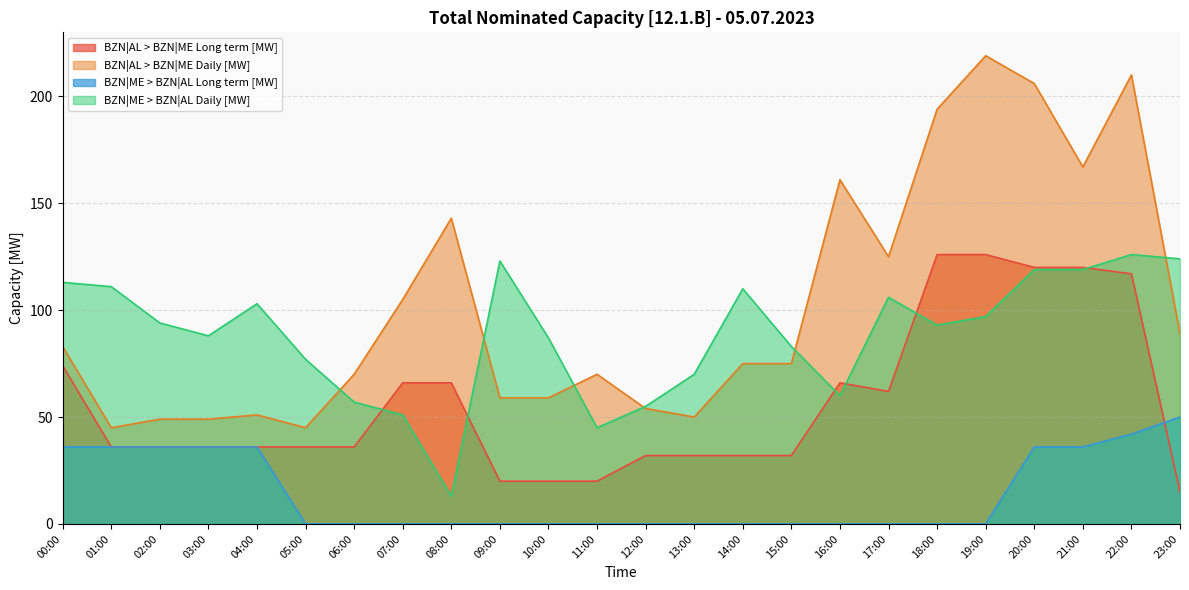

What is the difference between the second highest and minimum values in the BZN|ME > BZN|AL Long term [MW] series?

42